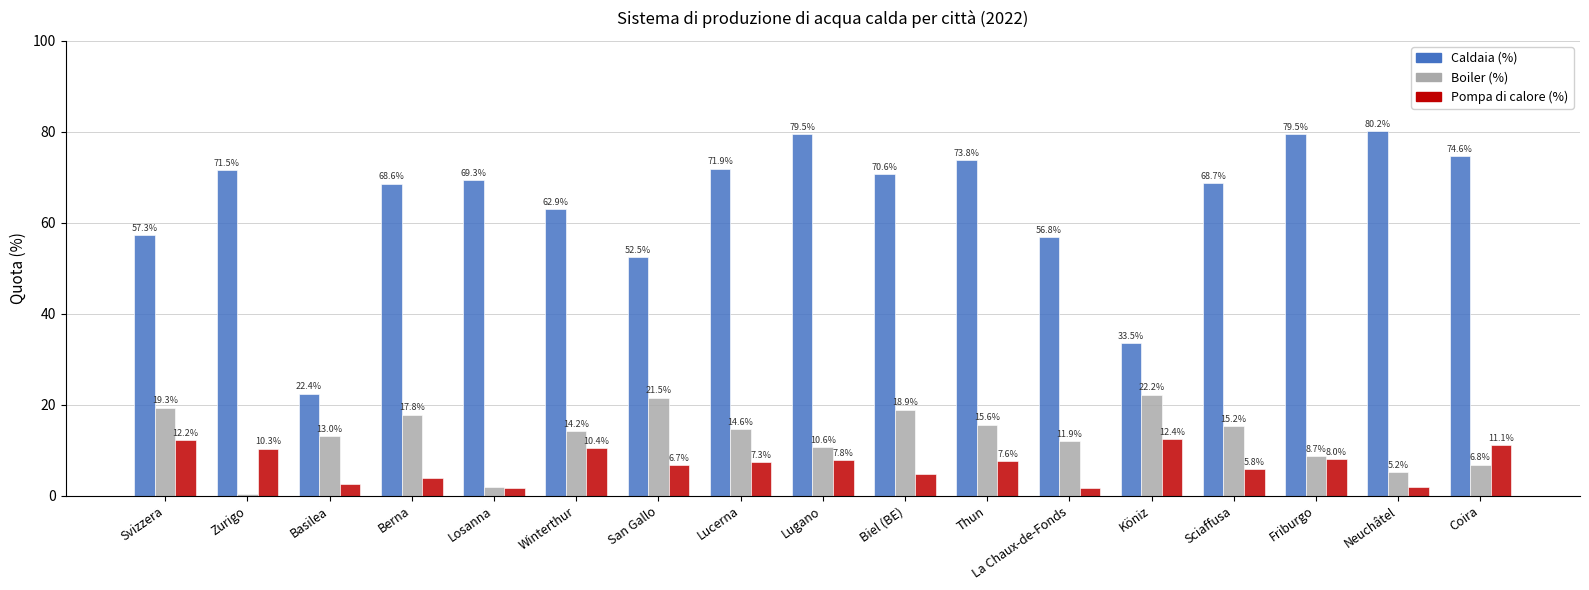

What is the value of the Boiler (%) bar at the 1st from the left?

19.3